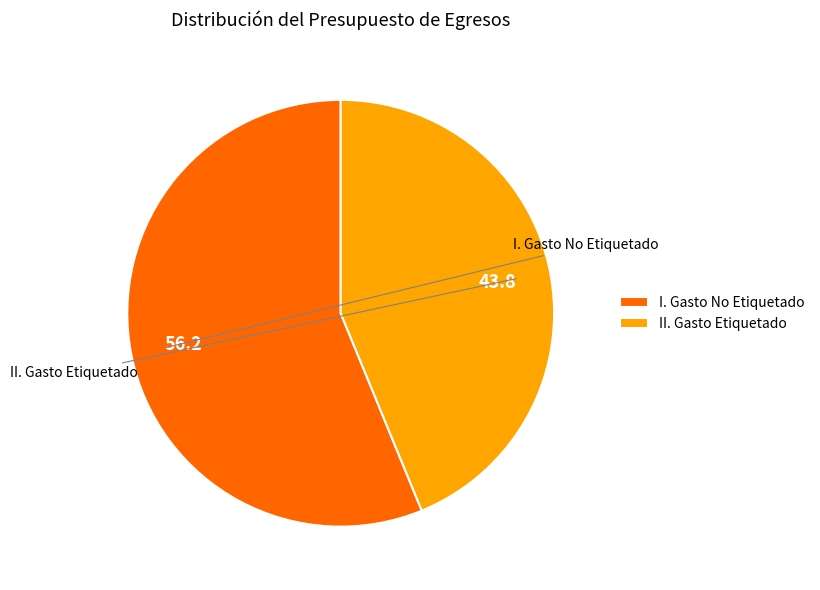

Which category accounts for the majority?

I. Gasto No Etiquetado